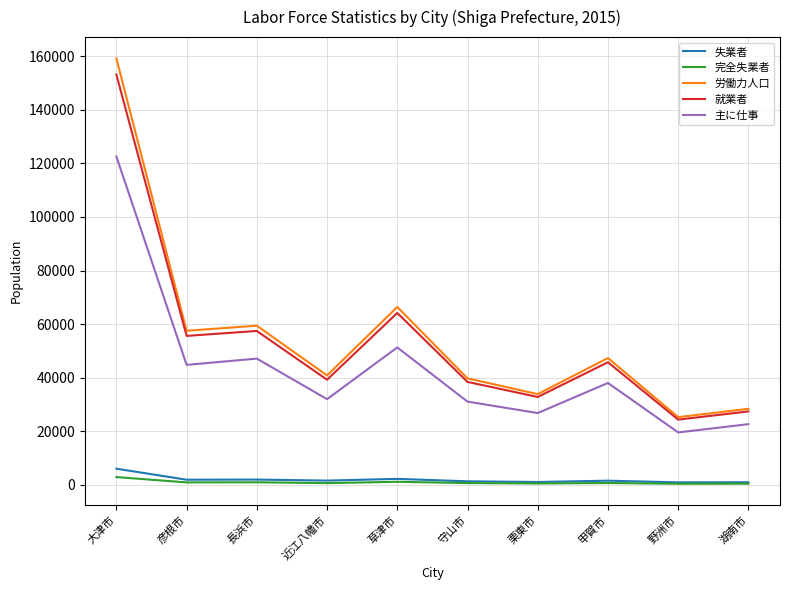

The value of 労働力人口 at 守山市 is 26444. True or false?

False